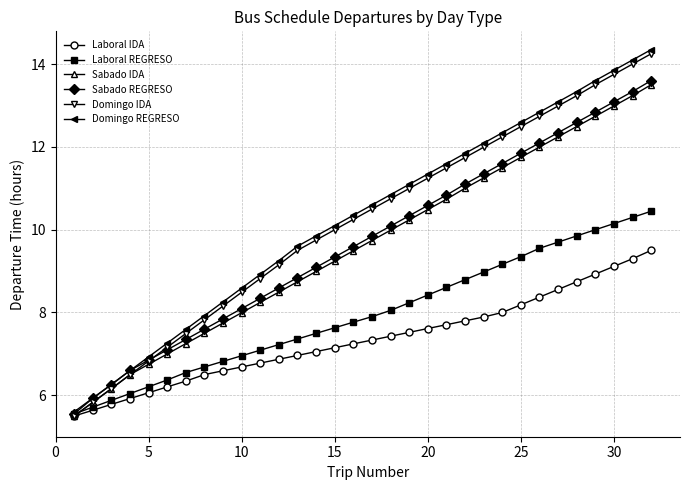

True or false: Domingo IDA and Domingo REGRESO intersect in this chart.

False